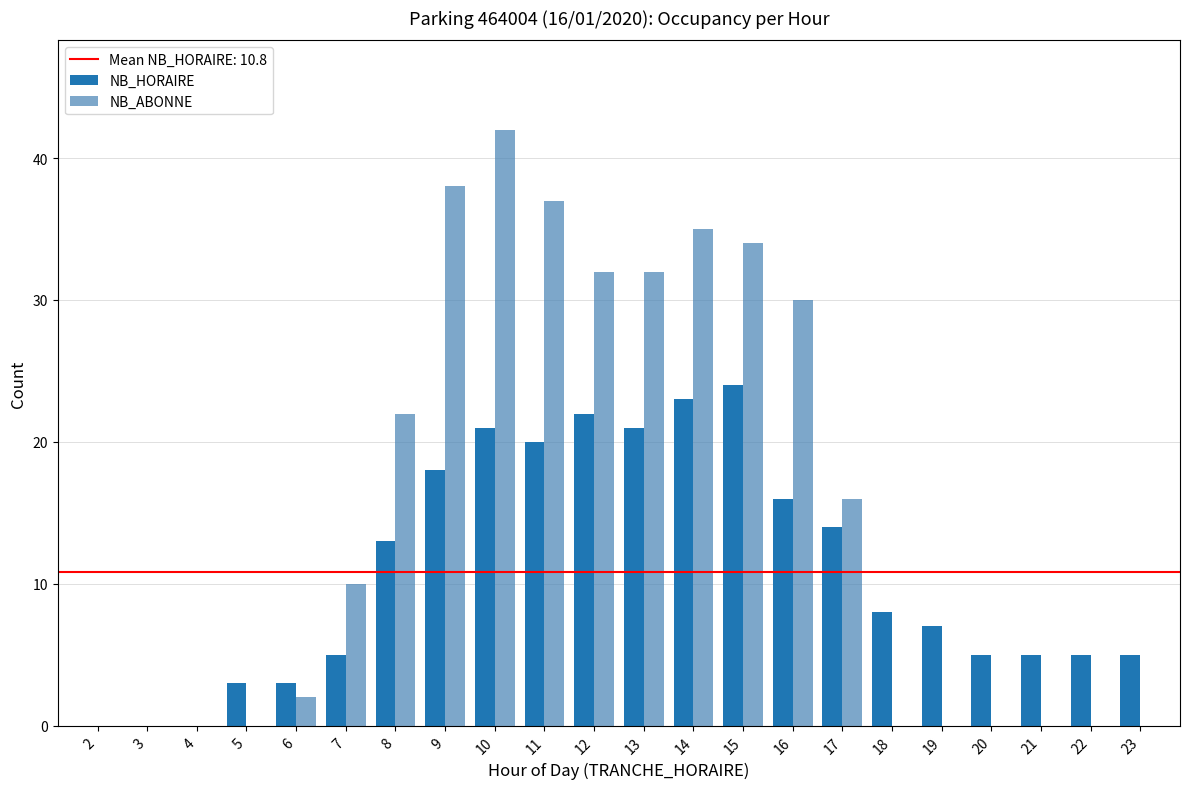

At which label is NB_HORAIRE closest to 12?

8